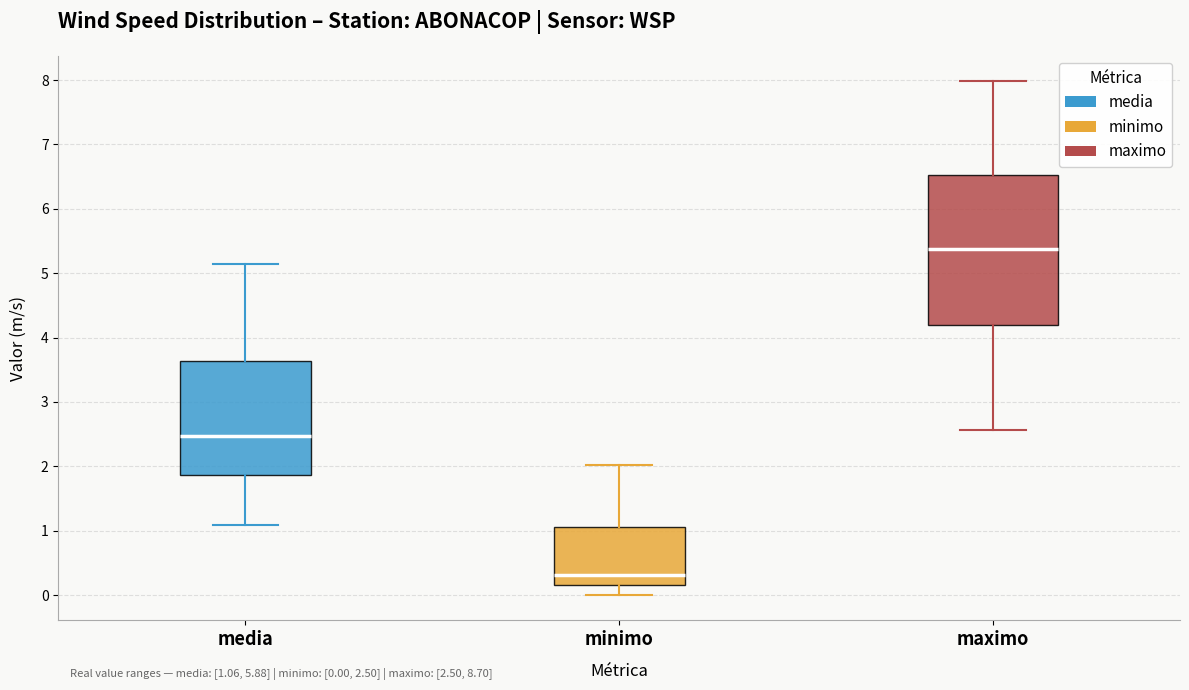

Which box's median line is the lowest?

minimo